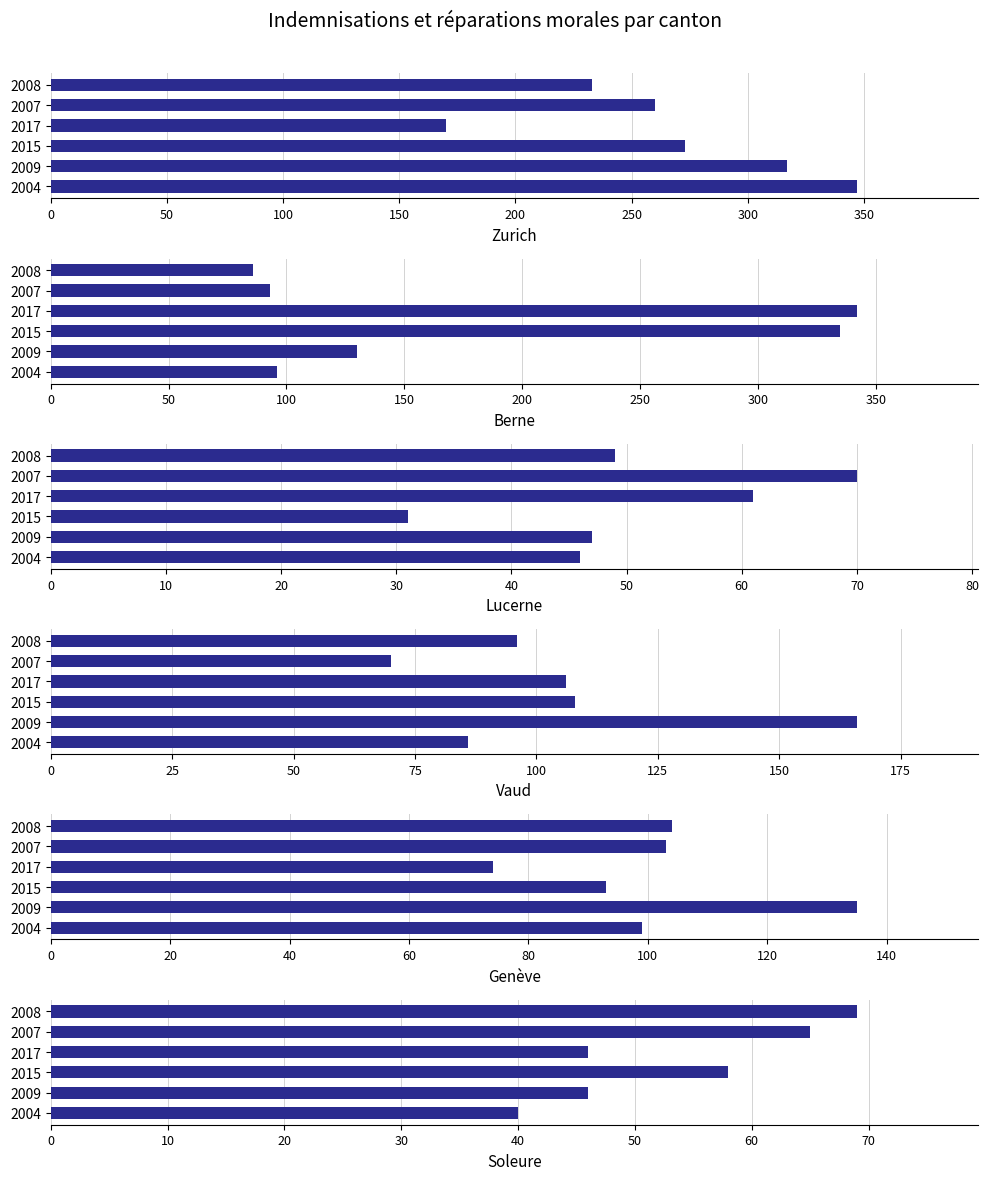

Reading left to right, what are all the values shown in this chart?

Zurich: 347	317	273	170	260	233
Berne: 96	130	335	342	93	86
Lucerne: 46	47	31	61	70	49
Vaud: 86	166	108	106	70	96
Genève: 99	135	93	74	103	104
Soleure: 40	46	58	46	65	69